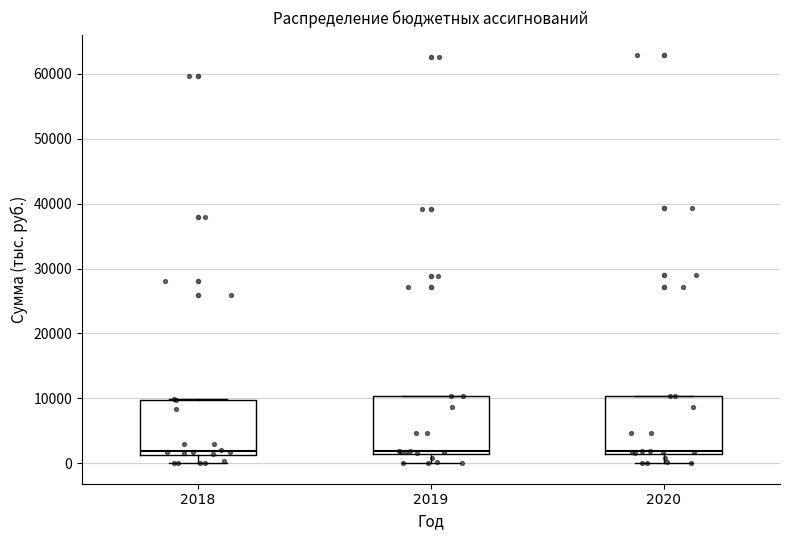

Where does the median line of the box at x = 2020 sit on the y-axis? The values are not printed on the chart, so give them approximately, as read against the axis.

2000